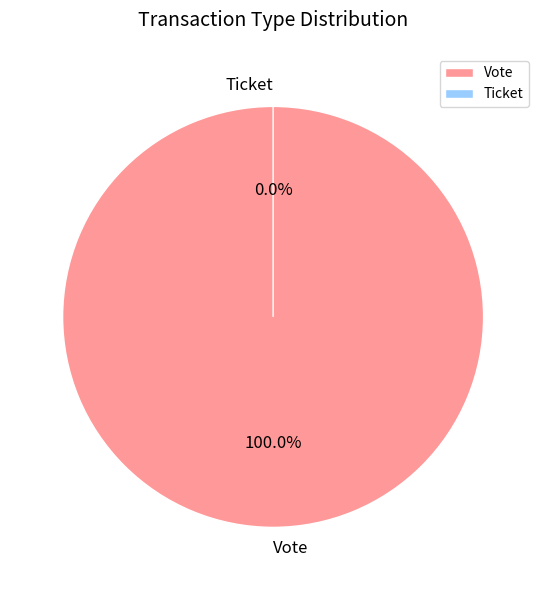

Which slice represents more than half of the pie?

Vote